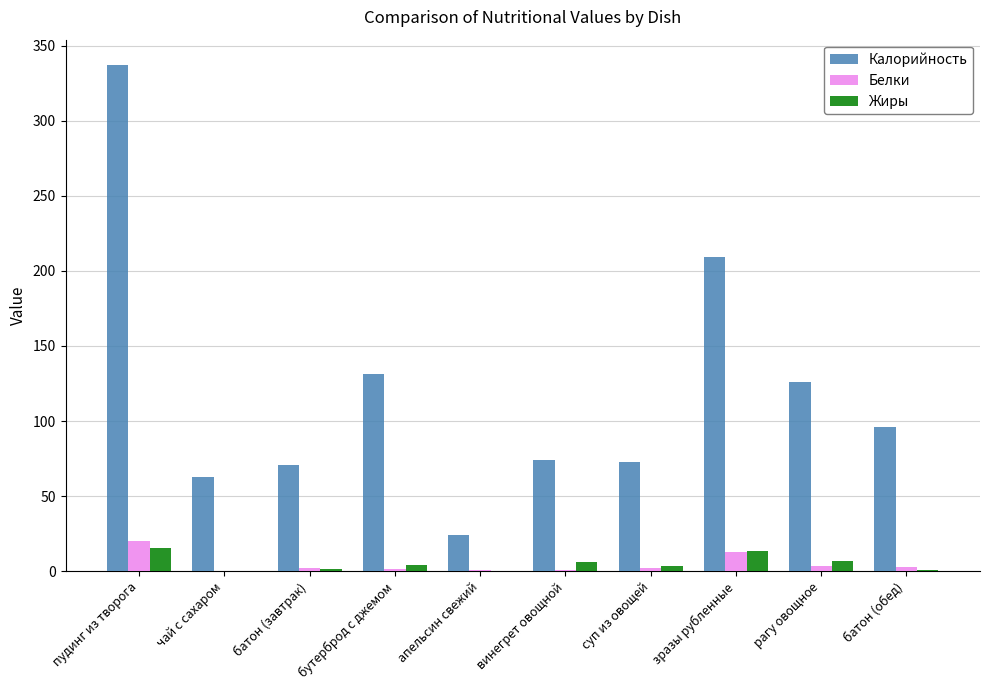

How many groups of bars are there?

10